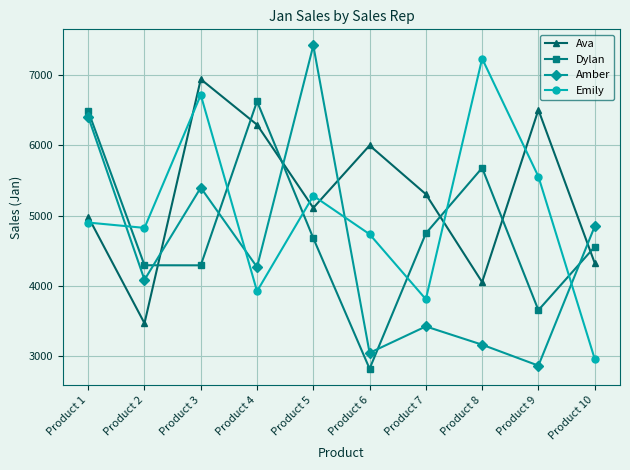

How many lines are shown in the chart?

4